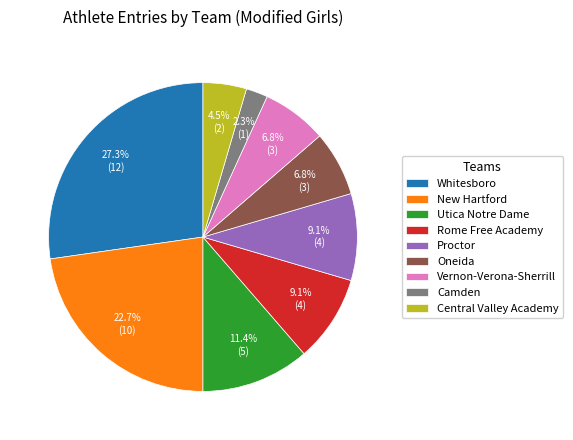

What is the smallest slice in the pie chart?

Camden